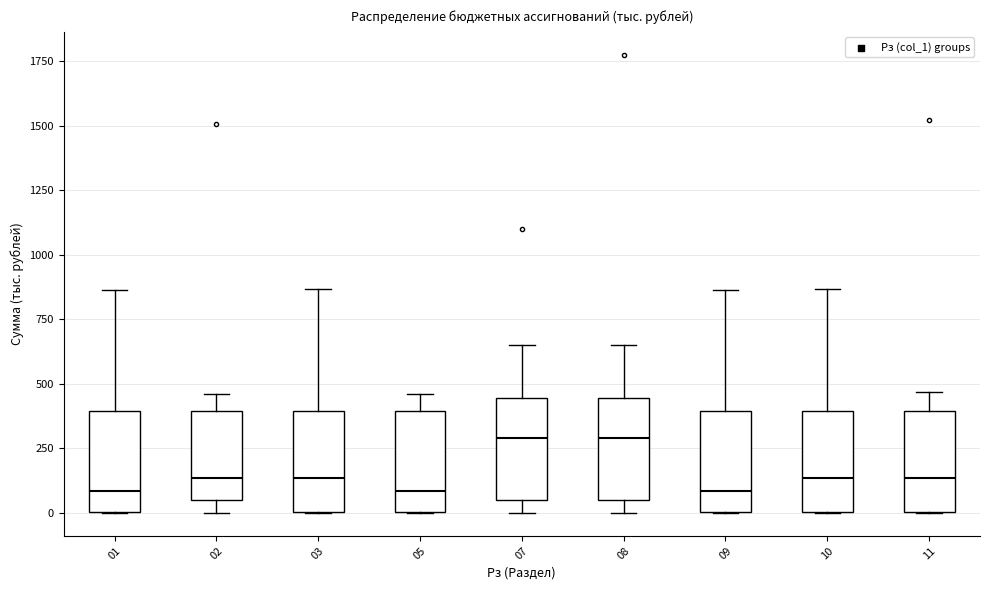

Reading left to right, transcribe this box plot: for each box, give where its median line is, the range the box spans, and where its two whiskers end, as read against the y-axis. The values are not printed on the chart, so give them approximately, as read against the axis.

01: median 100, box 0 to 400, whiskers 0 to 850
02: median 150, box 50 to 400, whiskers 0 to 450
03: median 150, box 0 to 400, whiskers 0 to 850
05: median 100, box 0 to 400, whiskers 0 to 450
07: median 300, box 50 to 450, whiskers 0 to 650
08: median 300, box 50 to 450, whiskers 0 to 650
09: median 100, box 0 to 400, whiskers 0 to 850
10: median 150, box 0 to 400, whiskers 0 to 850
11: median 150, box 0 to 400, whiskers 0 to 450